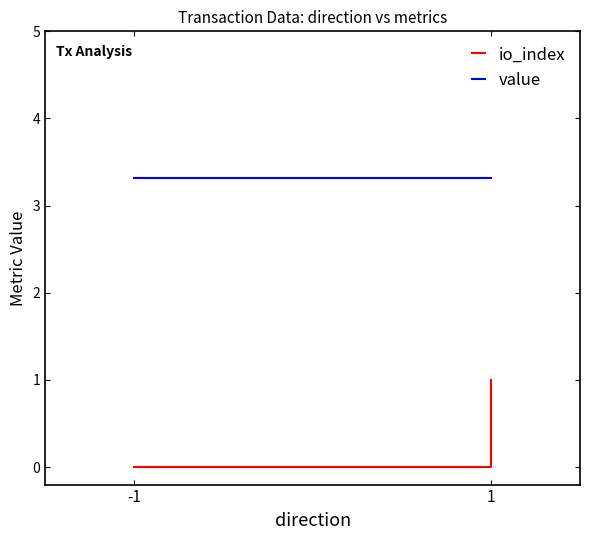

True or false: io_index and value intersect in this chart.

False